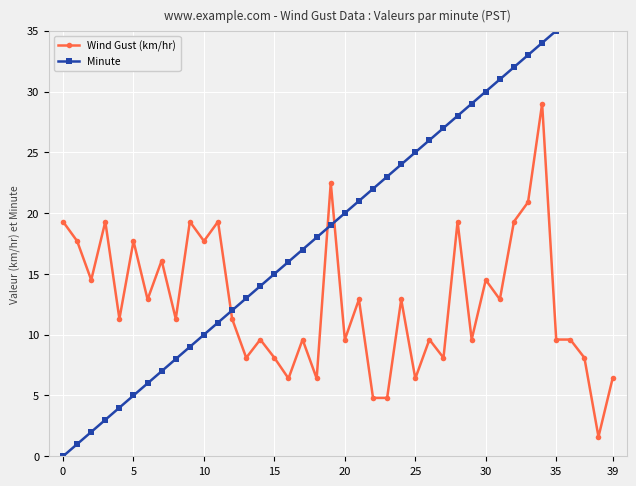

What is the sum of all Minute values?

780.0